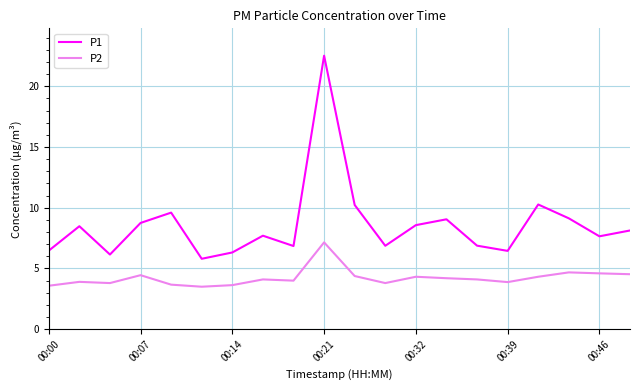

Rank the series by their average value, from highest to lowest.

P1, P2